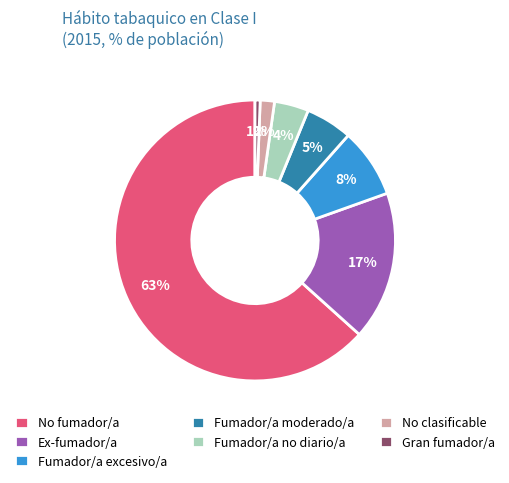

To the nearest percent, what percentage of the pie is Gran fumador/a?

1%